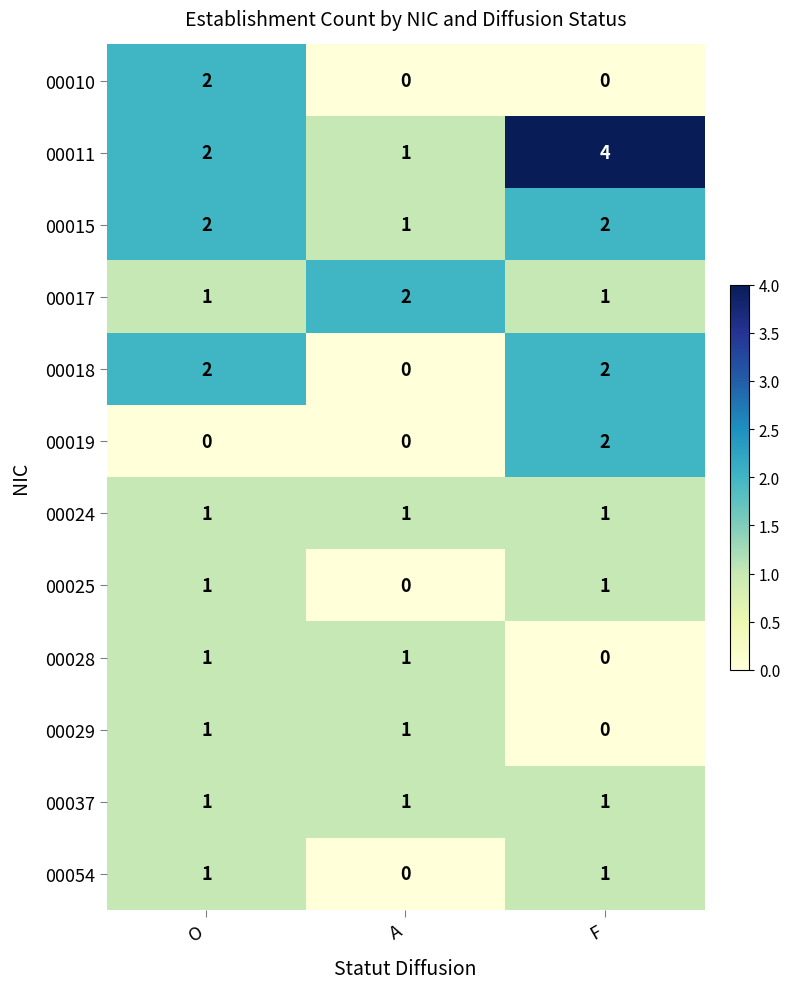

Between A and F, which series saw the biggest shift?

00011